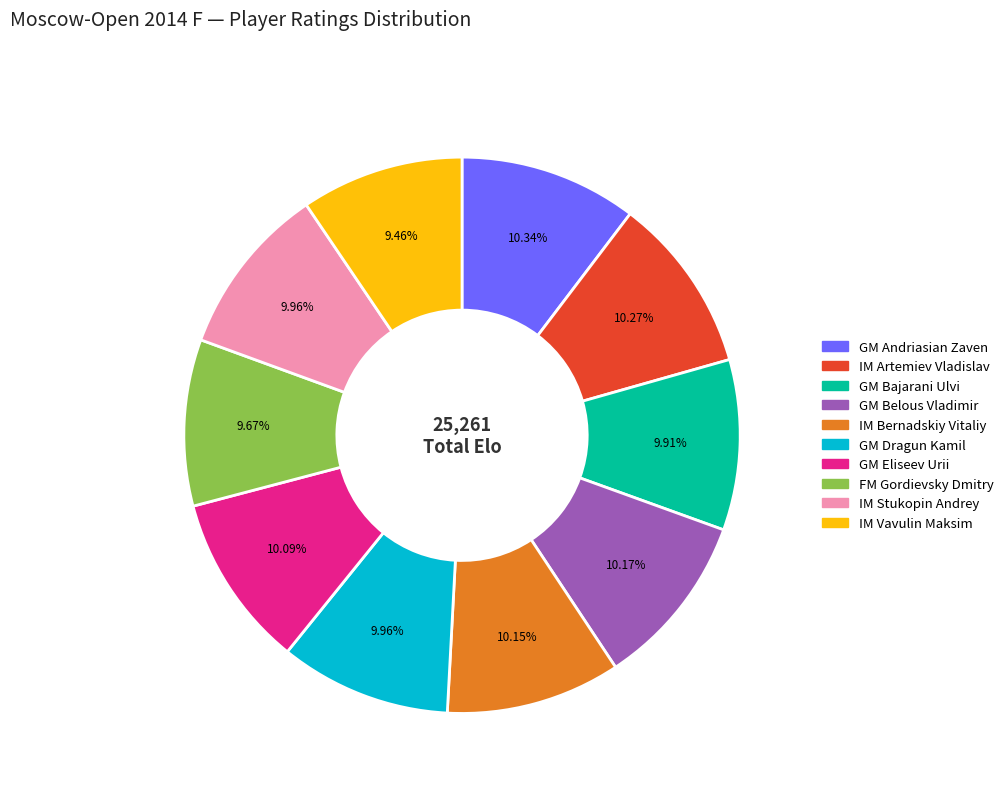

Combined, do IM Stukopin Andrey and GM Dragun Kamil account for over 50%?

No